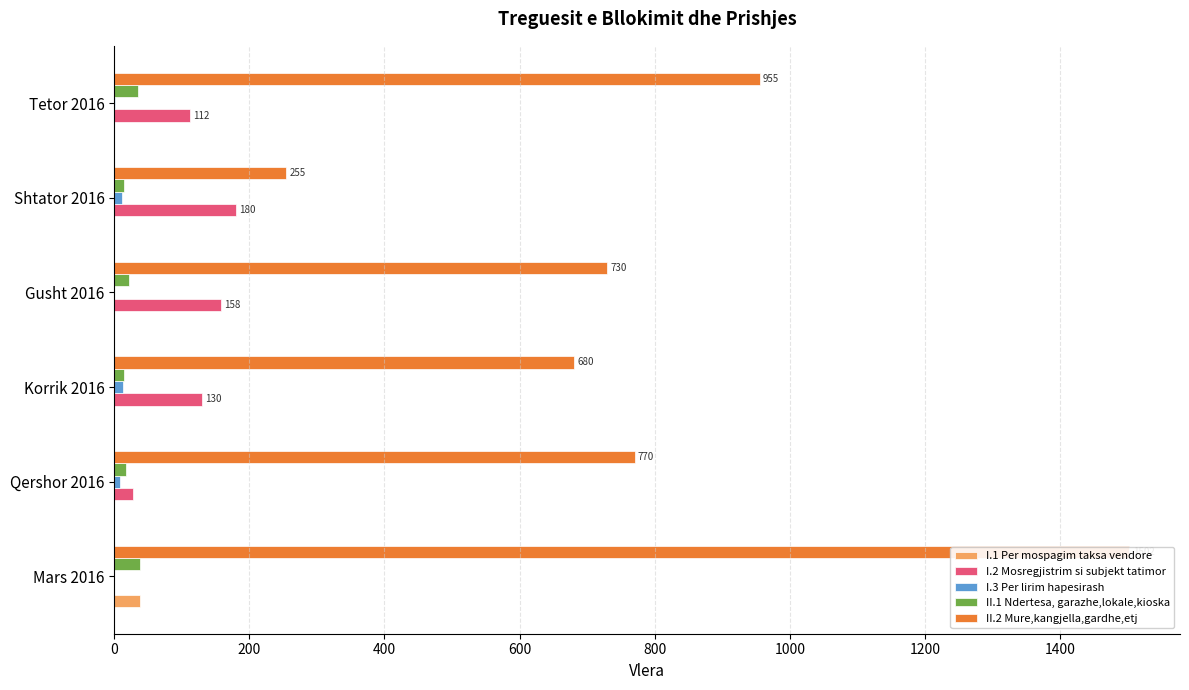

Reading left to right, list all the values displayed in this chart.

I.1 Per mospagim taksa vendore: 38	0	0	0	0	0
I.2 Mosregjistrim si subjekt tatimor: 0	28	130	158	180	112
I.3 Per lirim hapesirash: 0	8	13	0	12	2
II.1 Ndertesa, garazhe,lokale,kioska: 38	17	15	22	15	35
II.2 Mure,kangjella,gardhe,etj: 1502	770	680	730	255	955